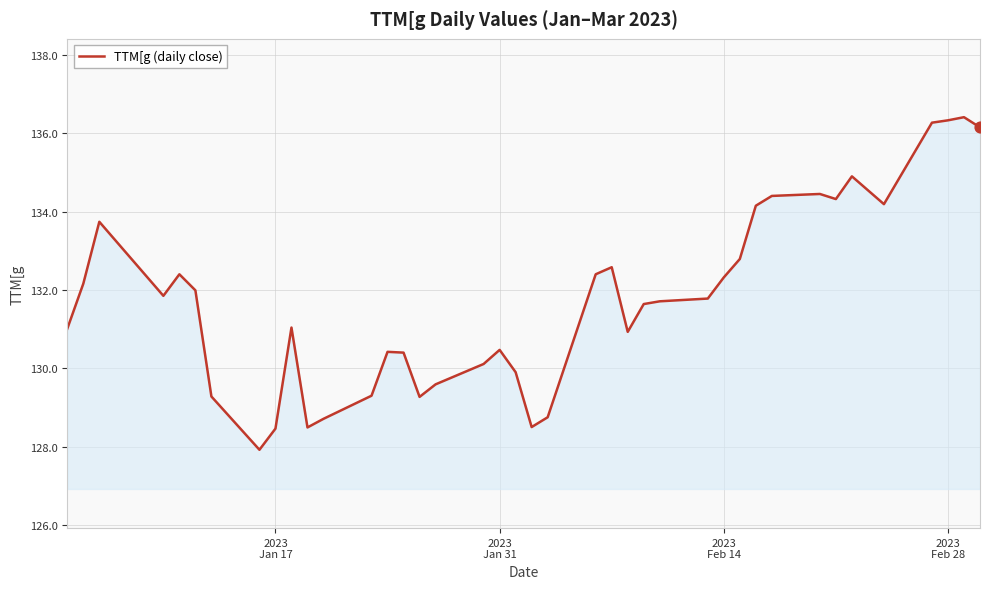

What is the minimum value shown in the chart?

127.9